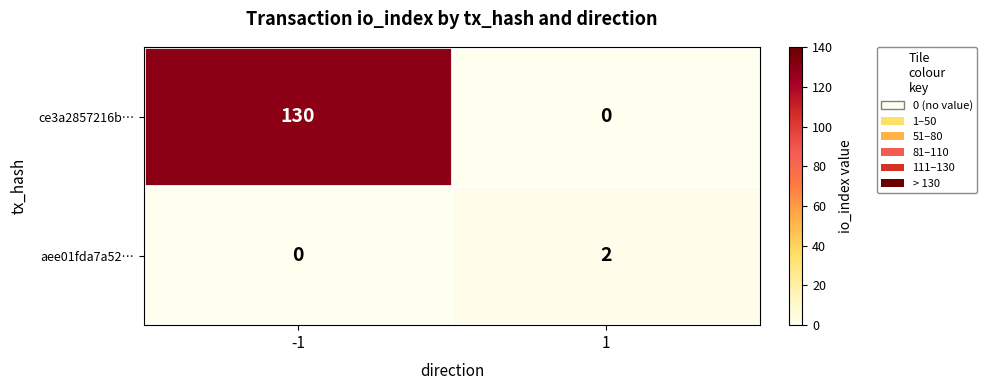

What is the sum of the ce3a2857216b… values at -1 and 1?

130